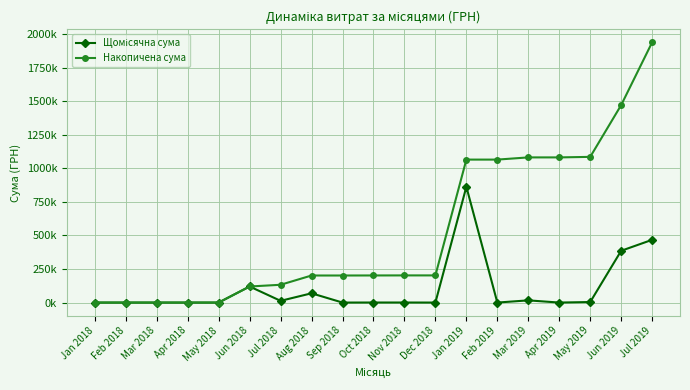

At which label does Щомісячна сума first exceed 361?

Jun 2018